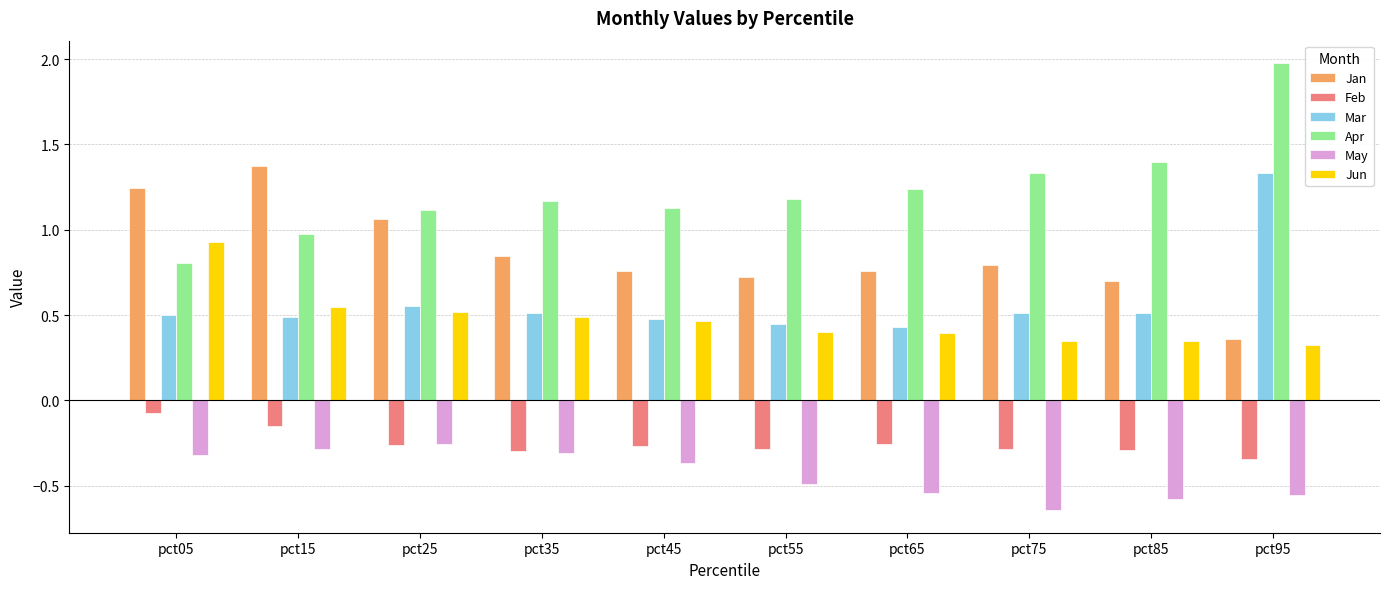

What is the spread (max minus min) of values at pct95?

2.5